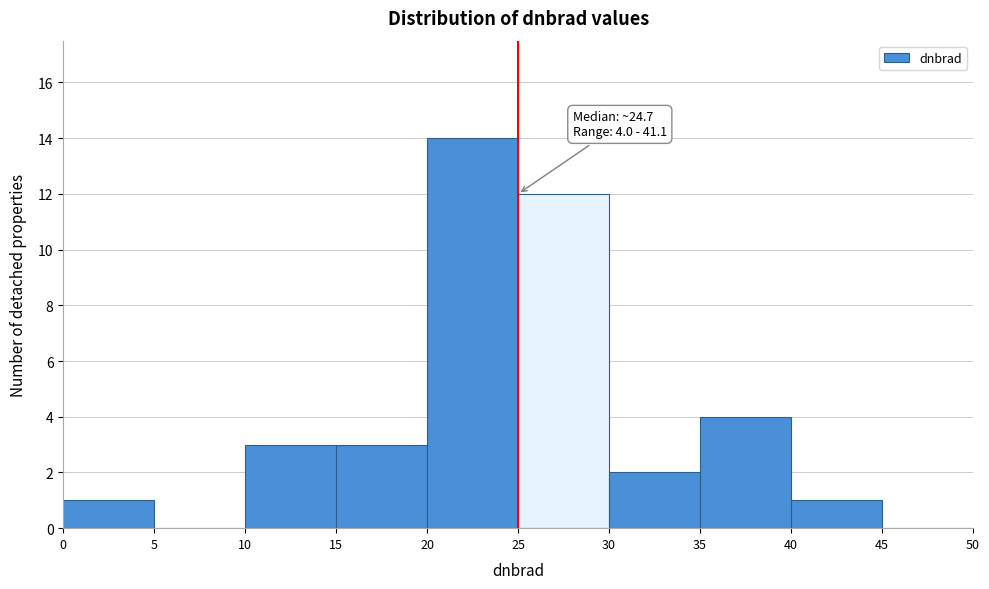

Which range on the x-axis has the tallest bar?

20 to 25